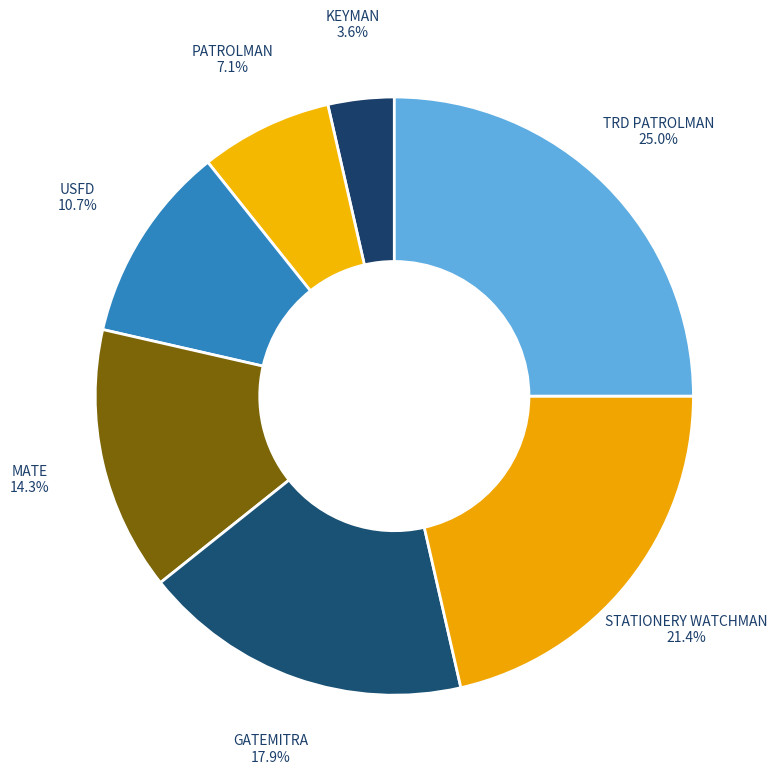

Which slice is the smallest?

KEYMAN